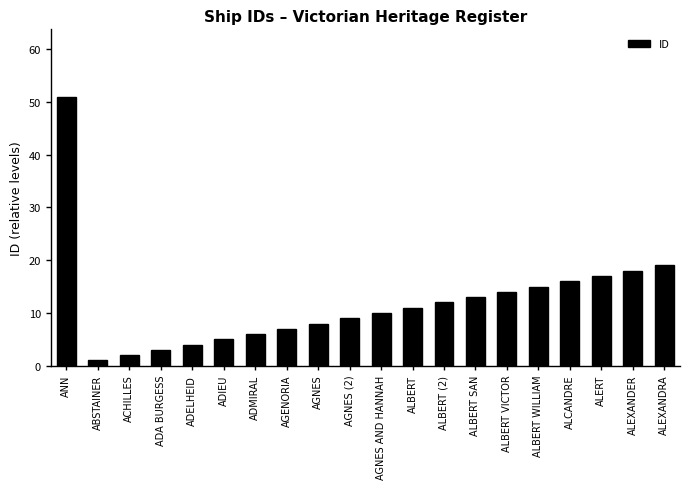

What is the sum of the values at ALEXANDER and ALCANDRE?

34